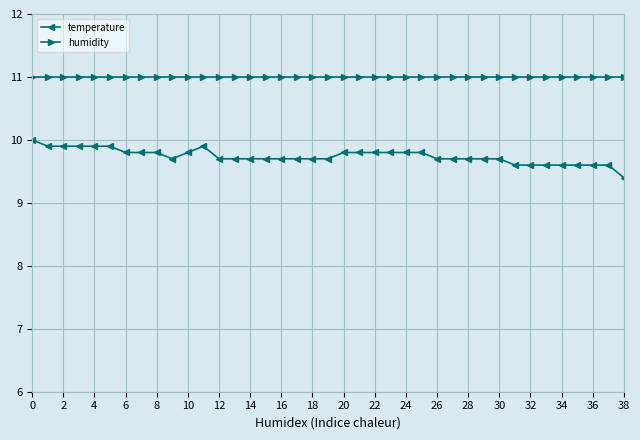

What is the lowest value of the temperature series?

9.4